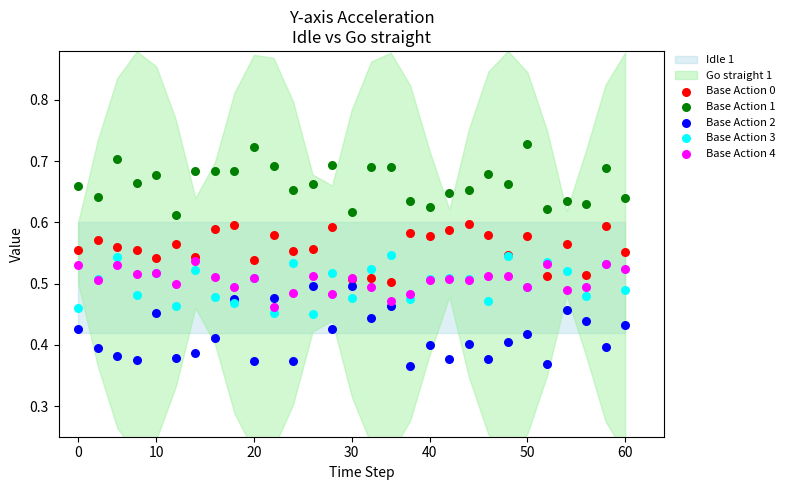

Which series contains the lowest Y value?

Base Action 2